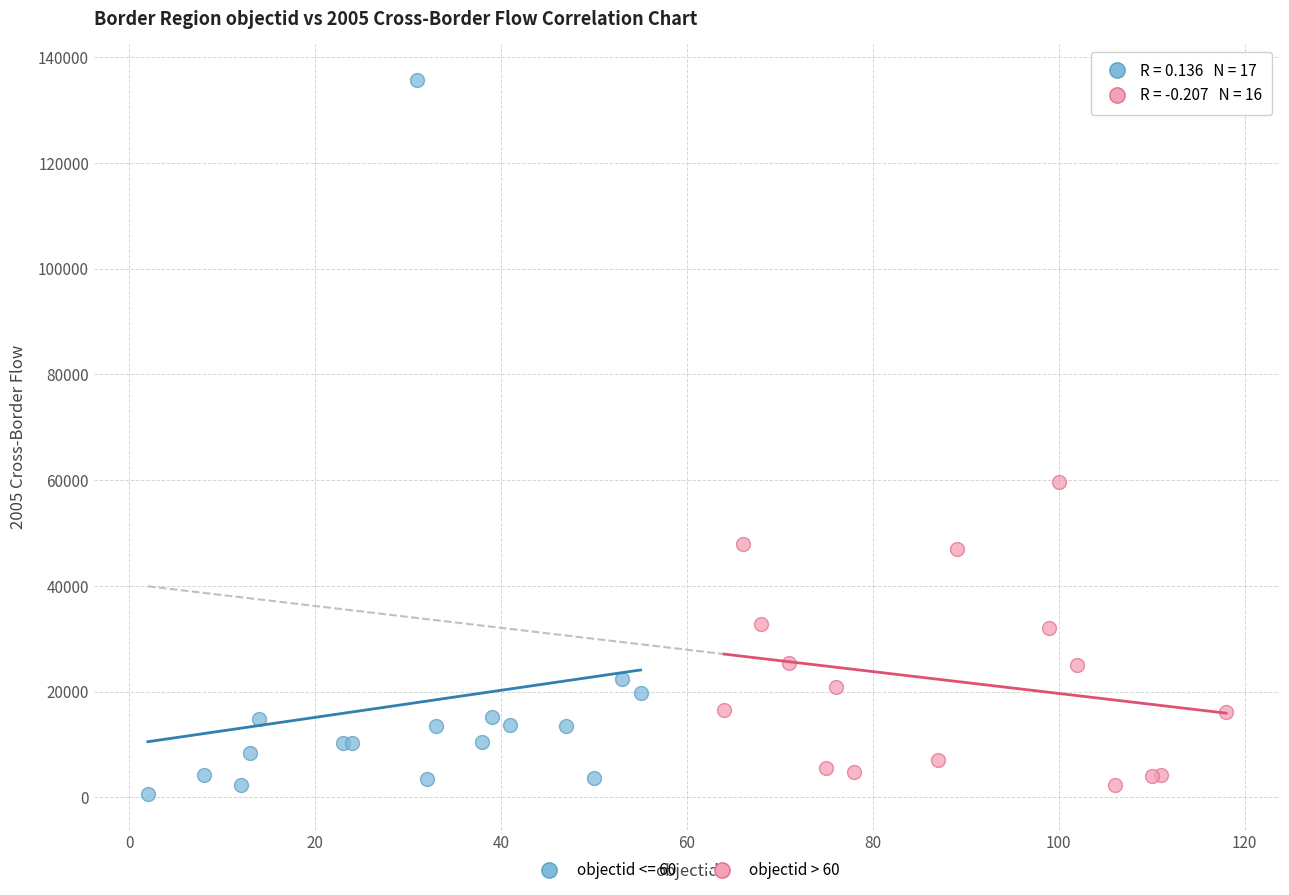

Which series has the widest spread of Y values?

objectid <= 60